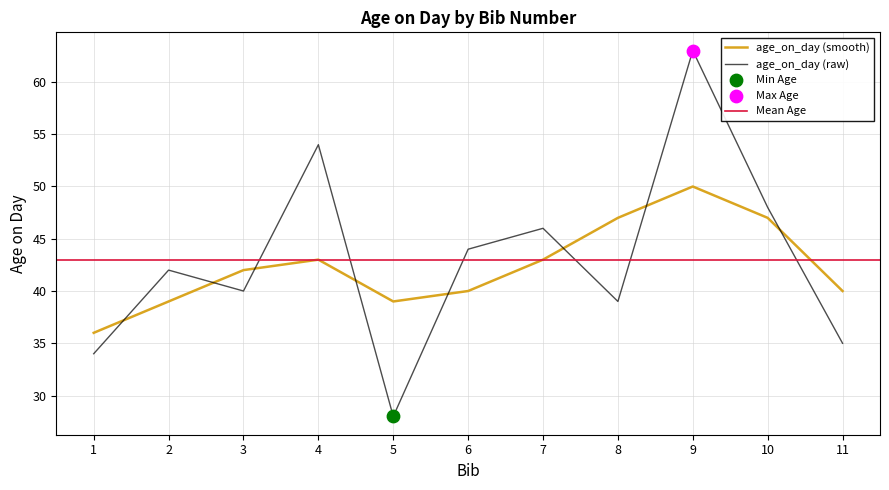

Between 5 and 8, which is larger?

8